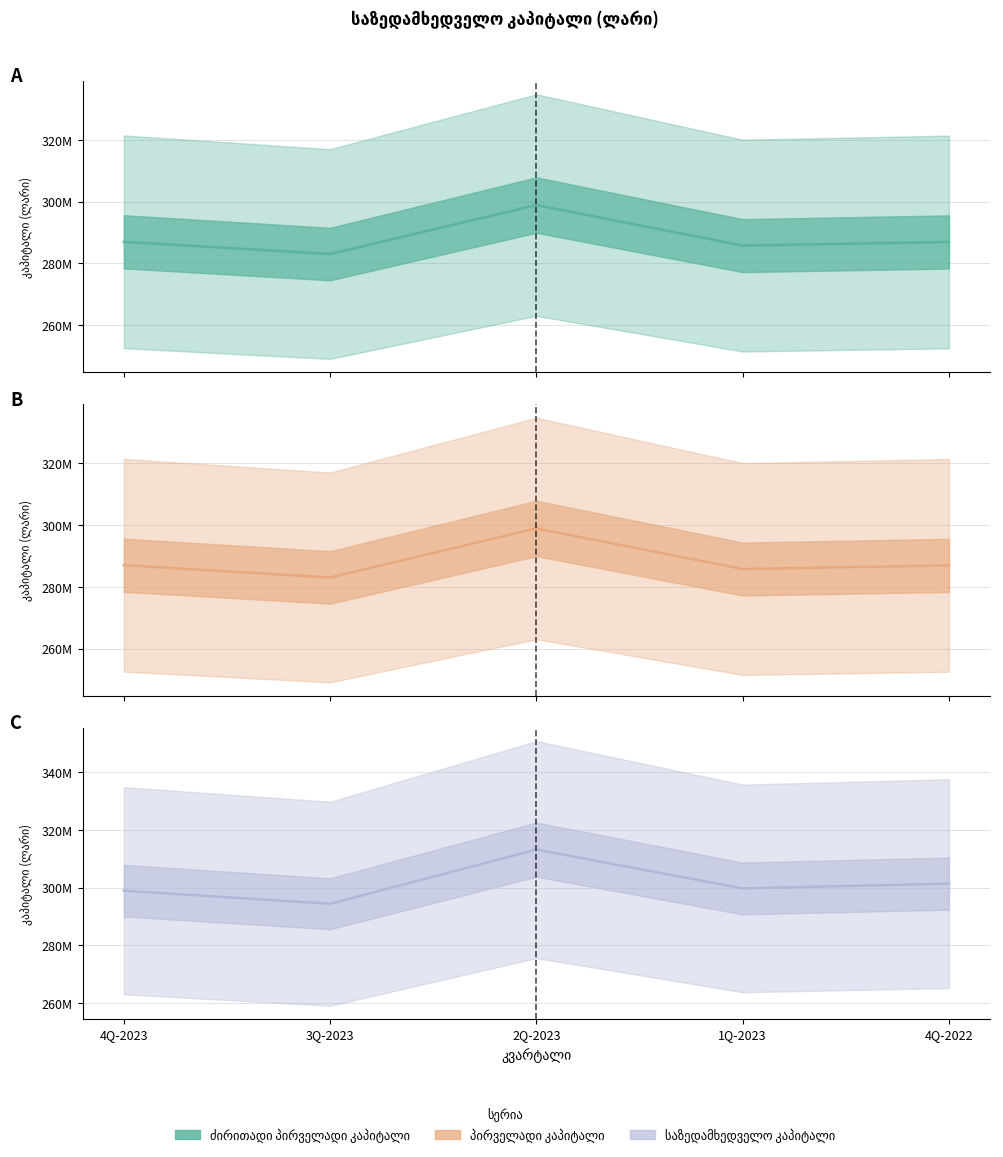

Does the chart display data point markers on the line(s)?

No